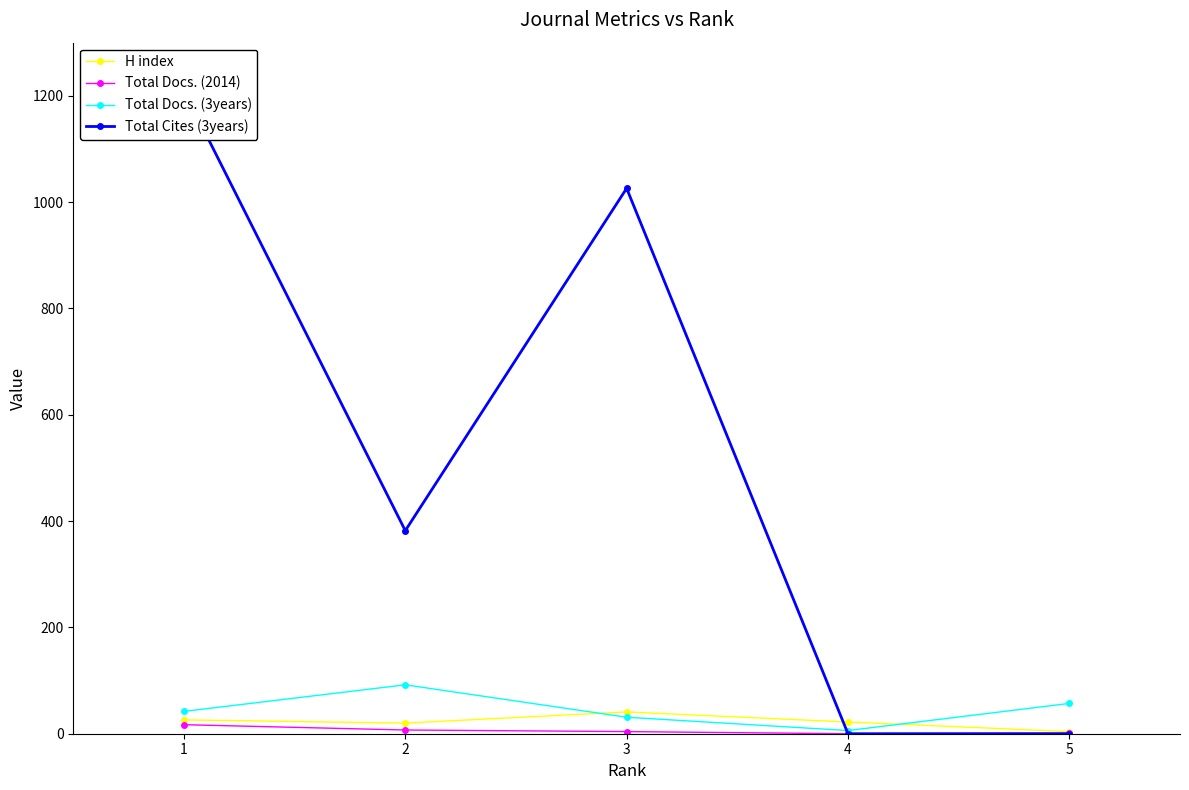

Reading left to right, what are all the values shown in this chart?

H index: 26	20	41	22	4
Total Docs. (2014): 17	7	4	0	1
Total Docs. (3years): 42	92	31	6	57
Total Cites (3years): 1210	382	1026	0	0